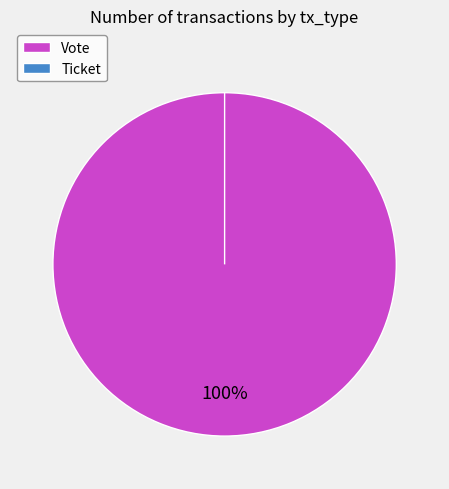

Does any single category account for the majority?

Yes